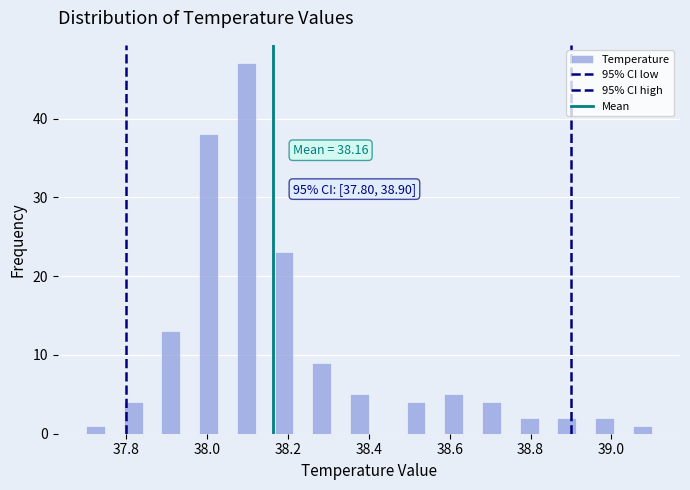

Read against the x-axis, roughly where is the centre of the tallest bar?

38.10